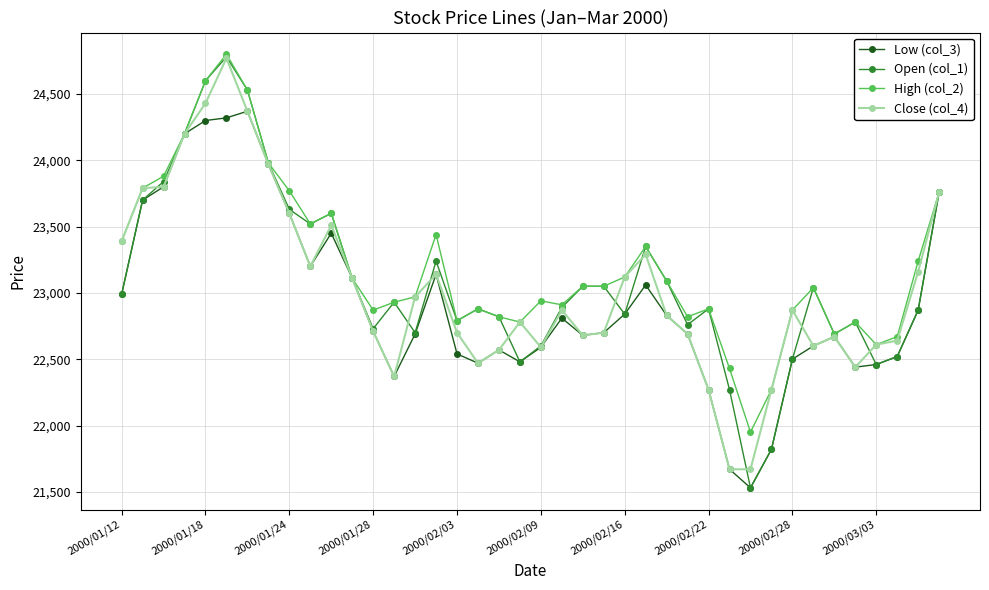

True or false: Close (col_4) has more than 0 interior local peaks.

True